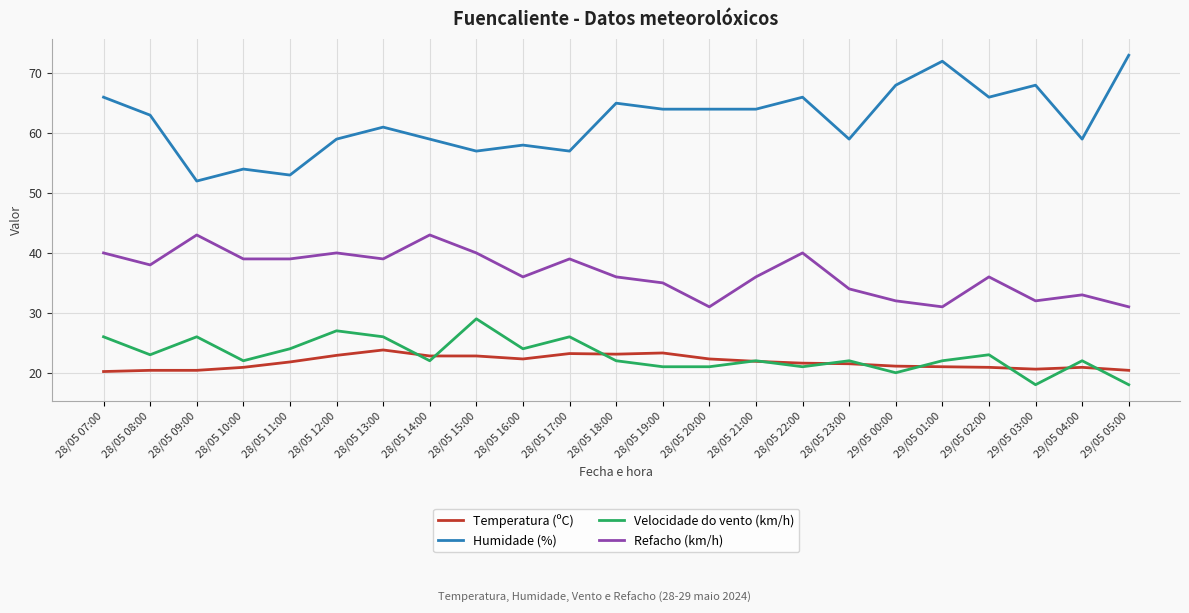

What position from the right is 28/05 07:00?

23